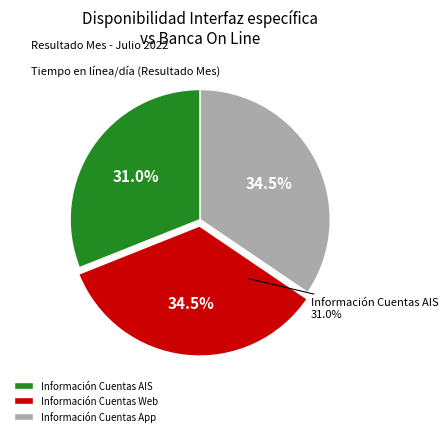

What percentage is NOT represented by Información Cuentas AIS?

69.0%